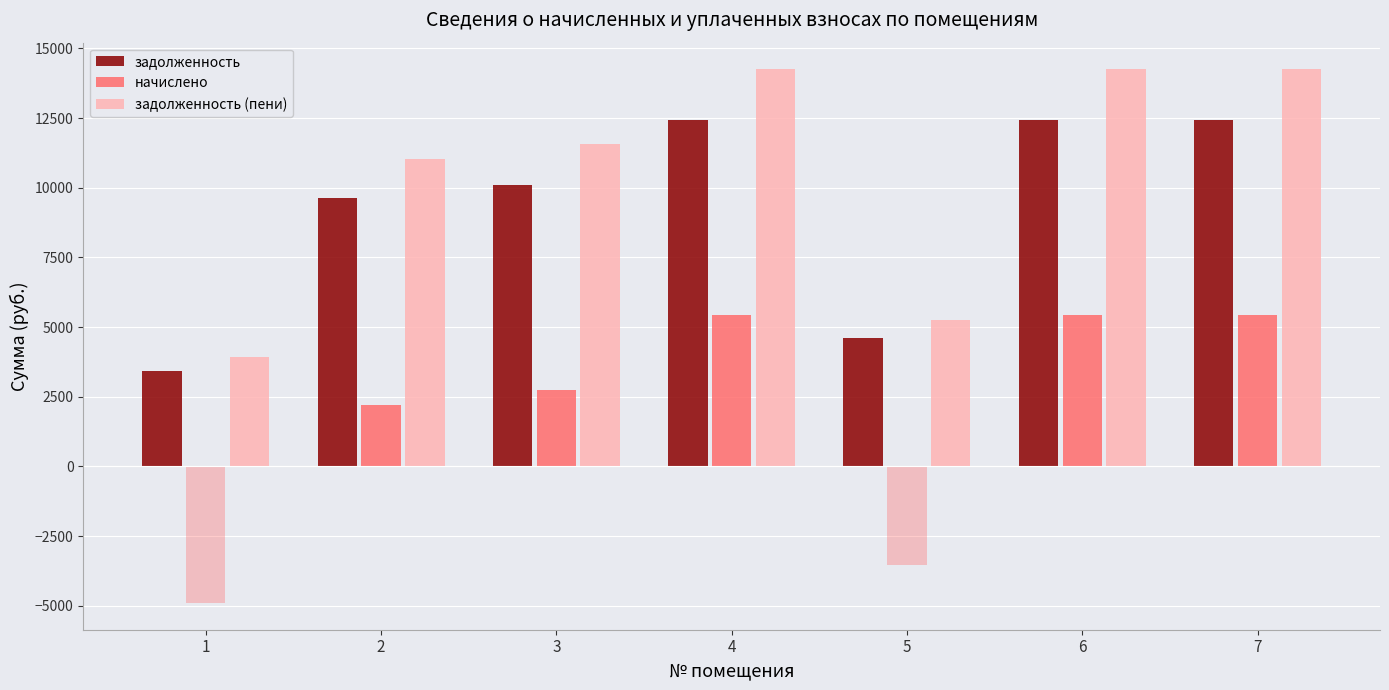

What is the maximum value shown in the chart?

14245.7